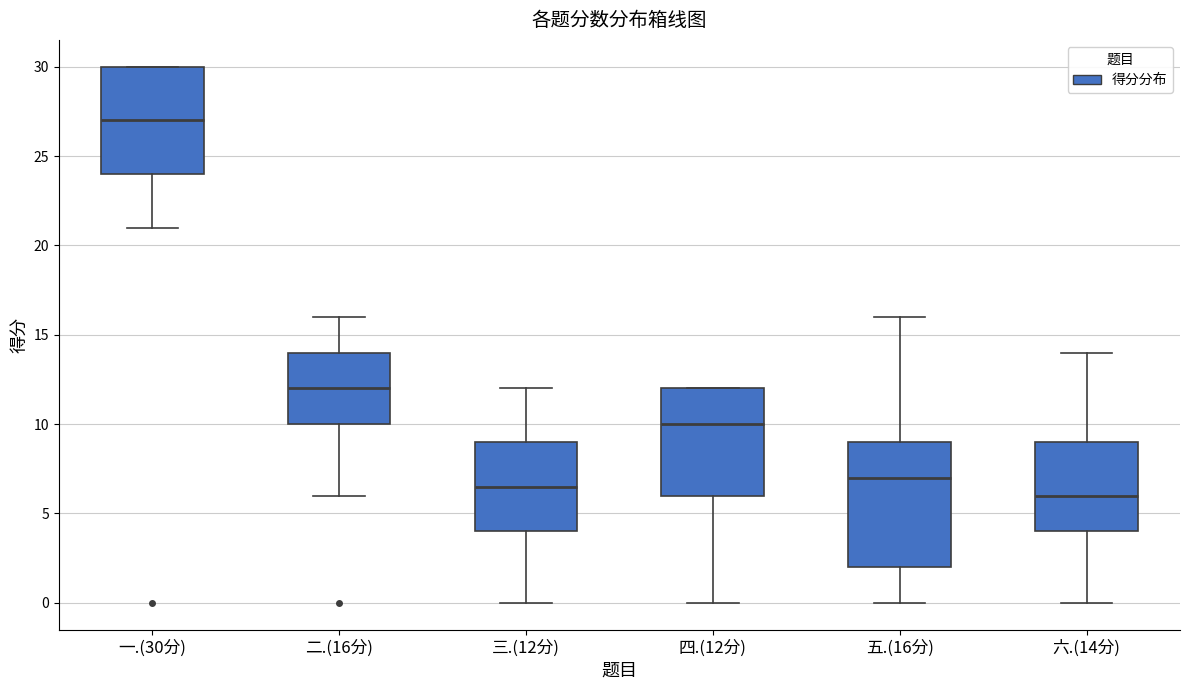

Reading left to right, transcribe this box plot: for each box, give where its median line is, the range the box spans, and where its two whiskers end, as read against the y-axis. The values are not printed on the chart, so give them approximately, as read against the axis.

一.(30分): median 27.0, box 24.0 to 30.0, whiskers 21.0 to 30.0
二.(16分): median 12.0, box 10.0 to 14.0, whiskers 6.0 to 16.0
三.(12分): median 6.5, box 4.0 to 9.0, whiskers 0.0 to 12.0
四.(12分): median 10.0, box 6.0 to 12.0, whiskers 0.0 to 12.0
五.(16分): median 7.0, box 2.0 to 9.0, whiskers 0.0 to 16.0
六.(14分): median 6.0, box 4.0 to 9.0, whiskers 0.0 to 14.0